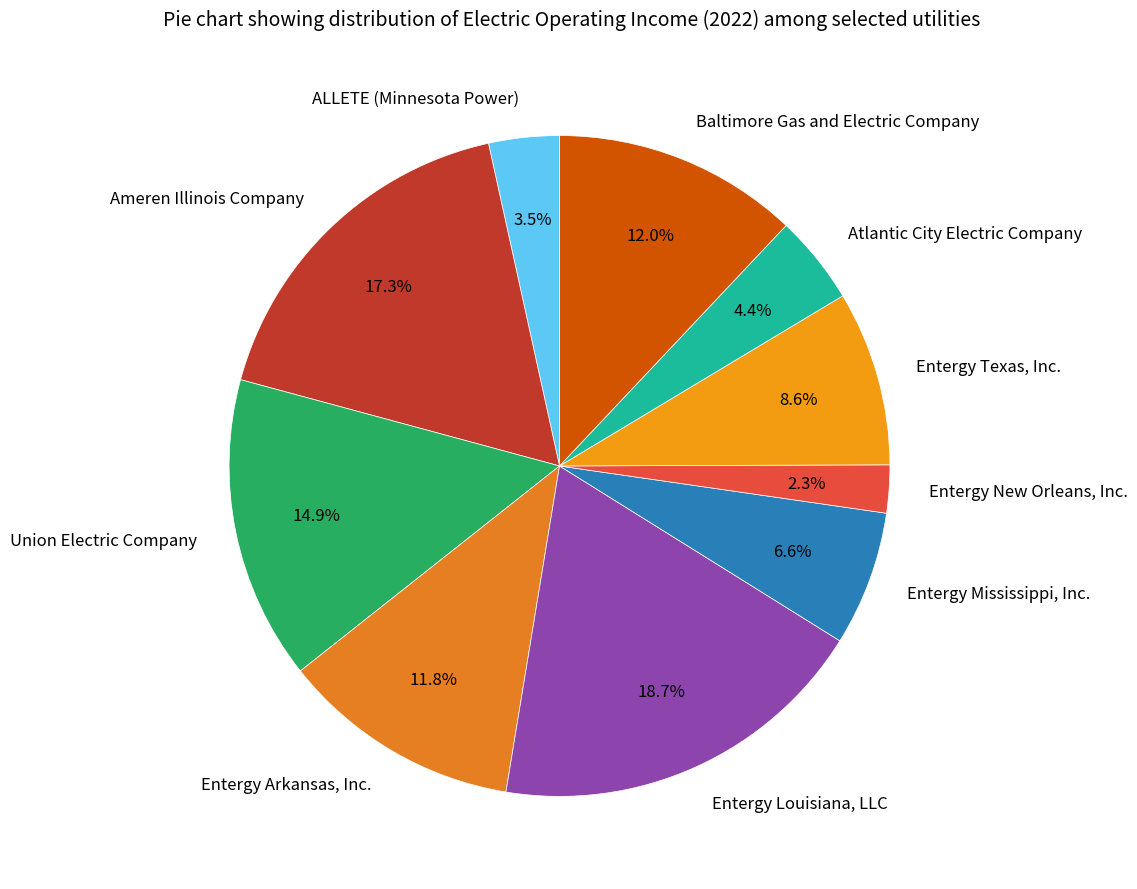

The Entergy Louisiana, LLC slice represents 6% of the pie. True or false?

False